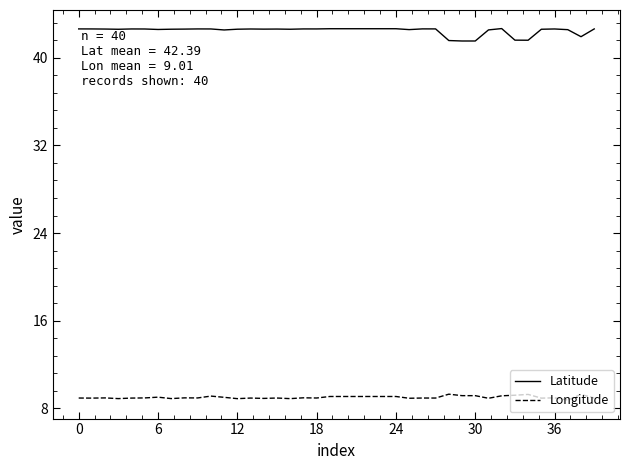

What is the difference between the maximum and minimum values in the Longitude series?

0.5